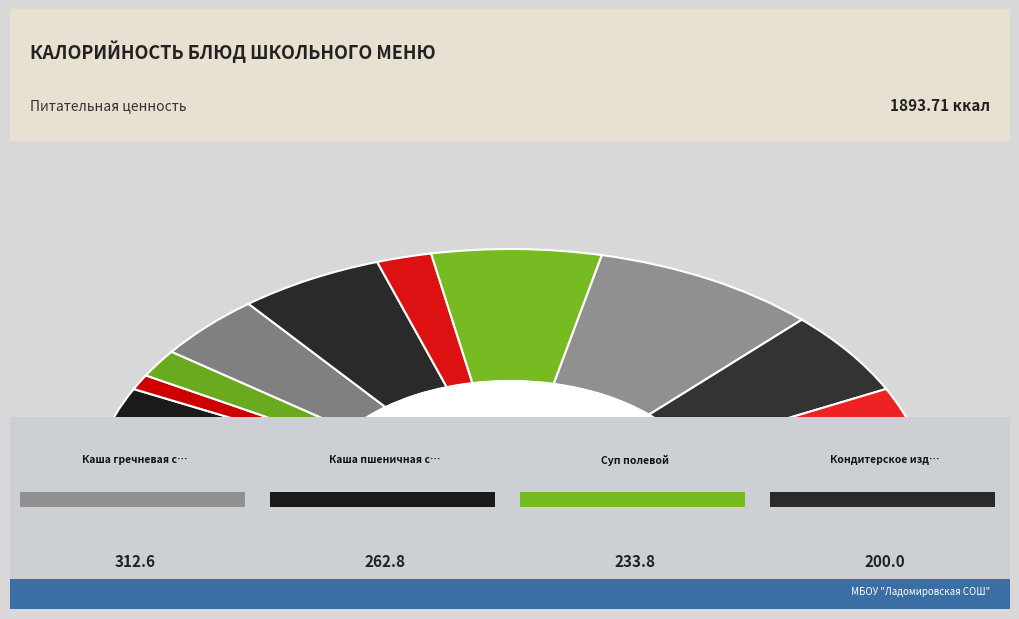

What is the change in value from Каша пшеничная с маслом to Чай с сахаром?

-227.8